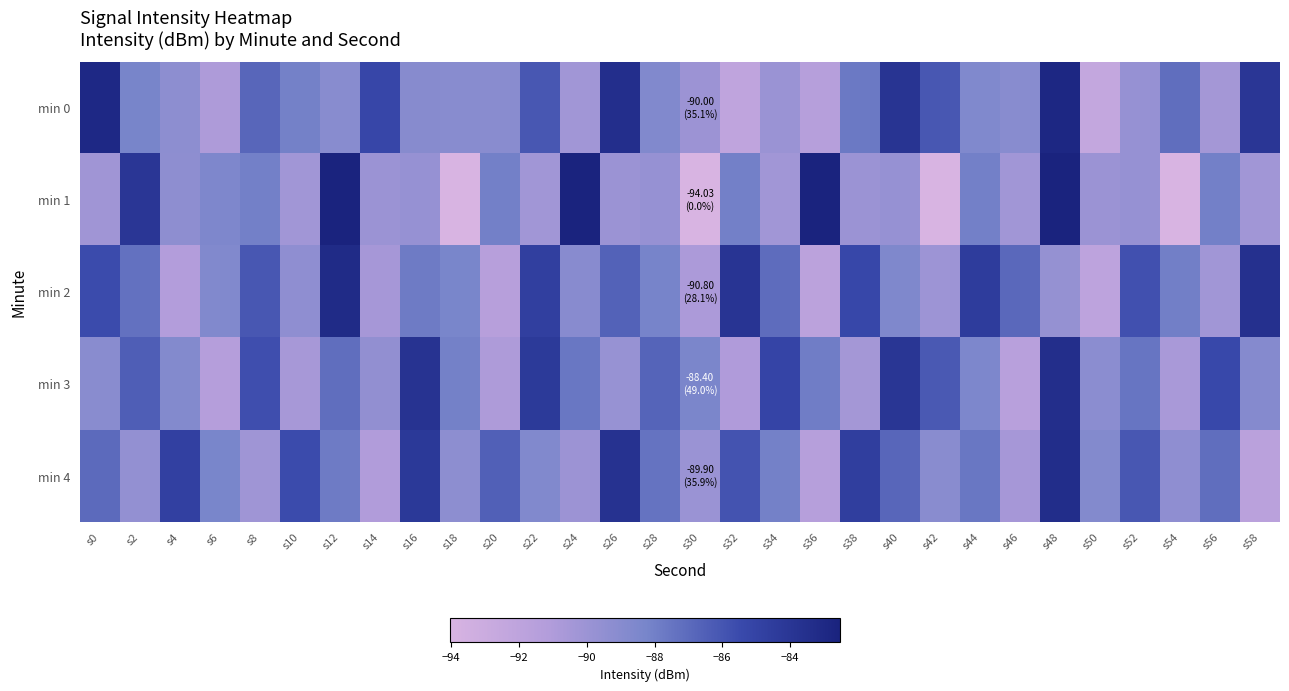

How many distinct data groups are displayed?

5